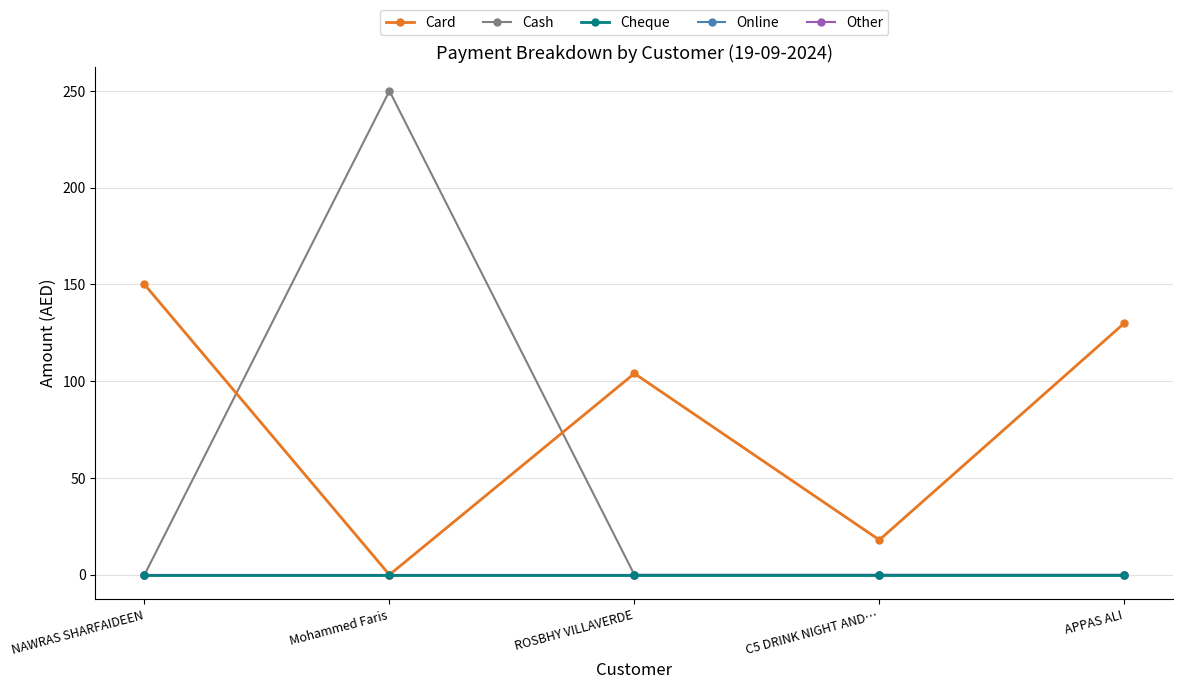

At which label is Cheque closest to 0?

NAWRAS SHARFAIDEEN